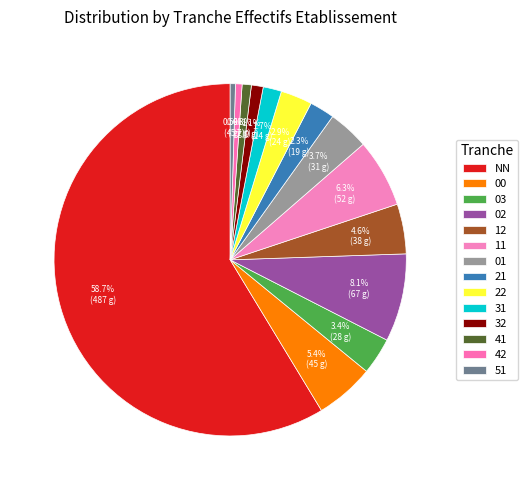

To the nearest percent, what is the difference between the largest and smallest slice percentages?

58%